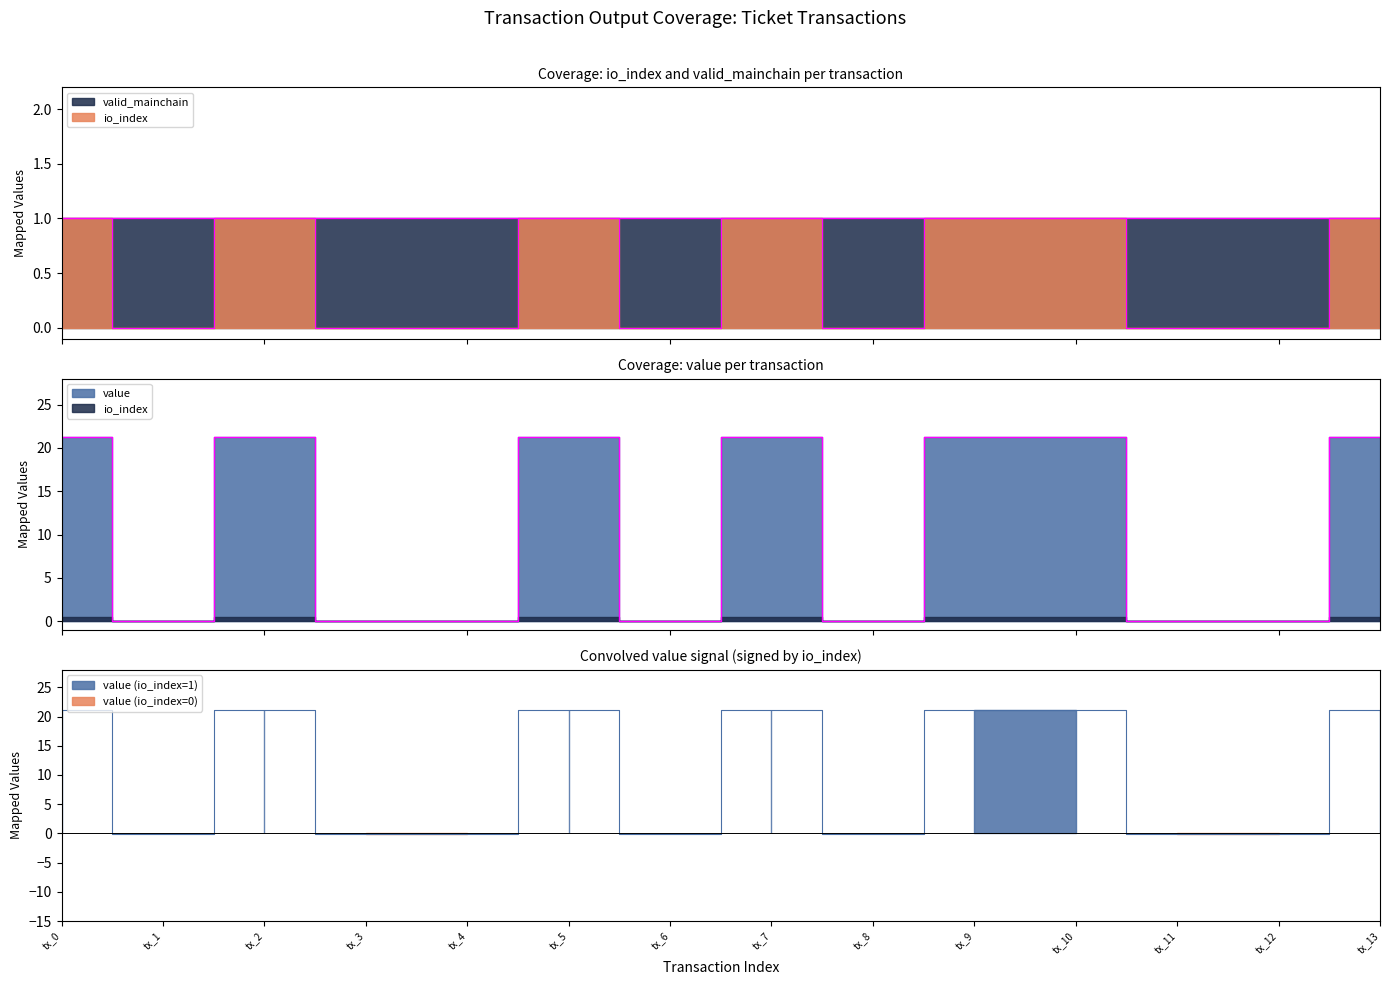

List the labels in order of value value, largest first.

tx_0, tx_2, tx_5, tx_7, tx_9, tx_10, tx_13, tx_1, tx_3, tx_4, tx_6, tx_8, tx_11, tx_12